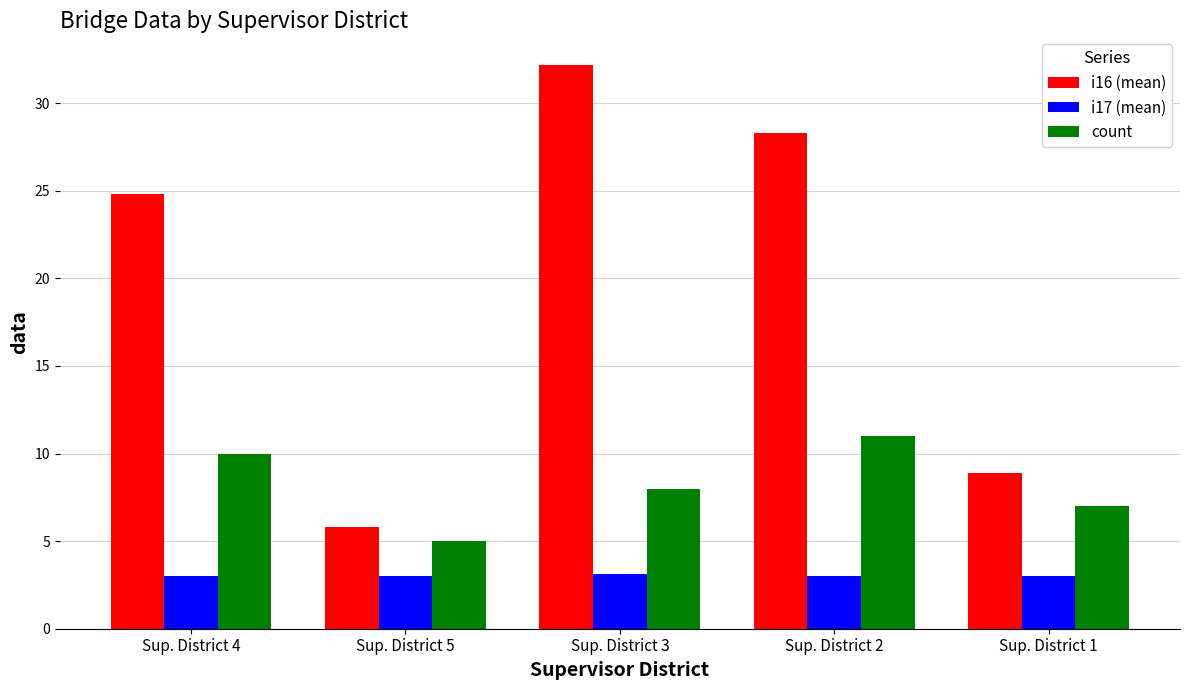

At which label does i16 (mean) reach its peak?

Sup. District 3